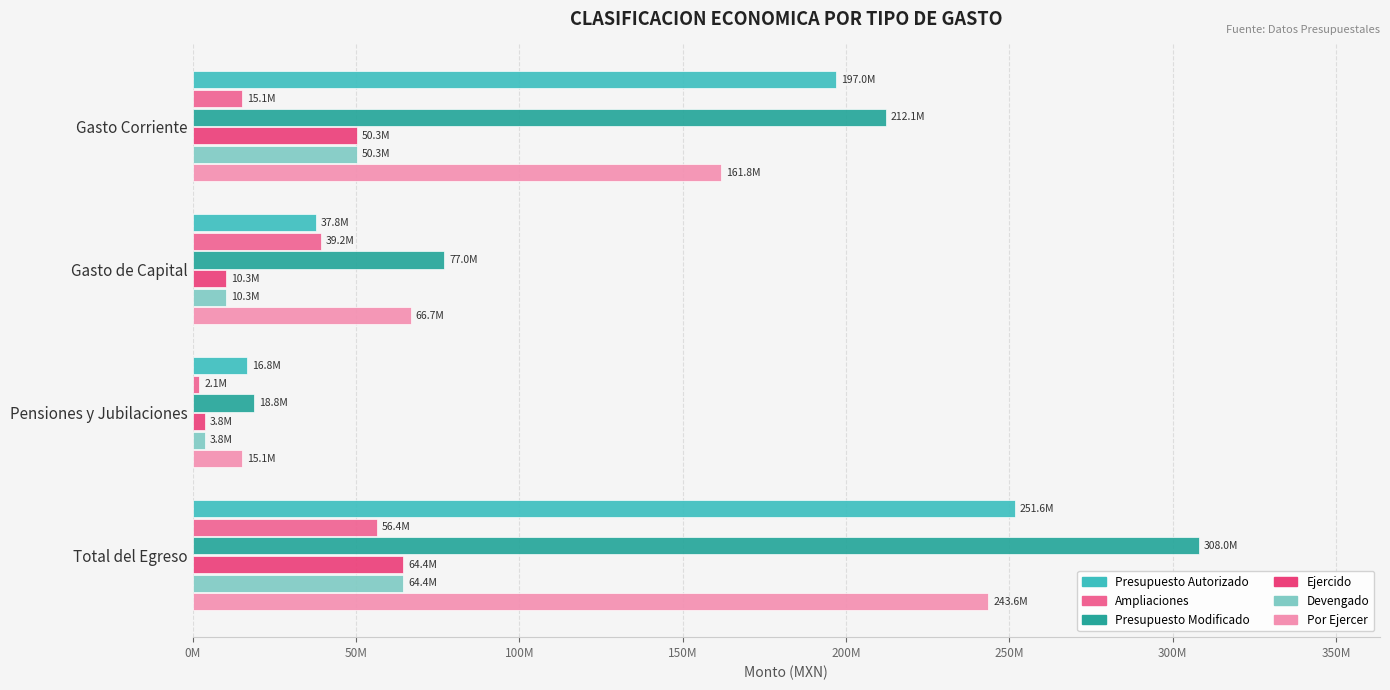

What are all the series names shown in the legend?

Presupuesto Autorizado, Ampliaciones, Presupuesto Modificado, Ejercido, Devengado, Por Ejercer